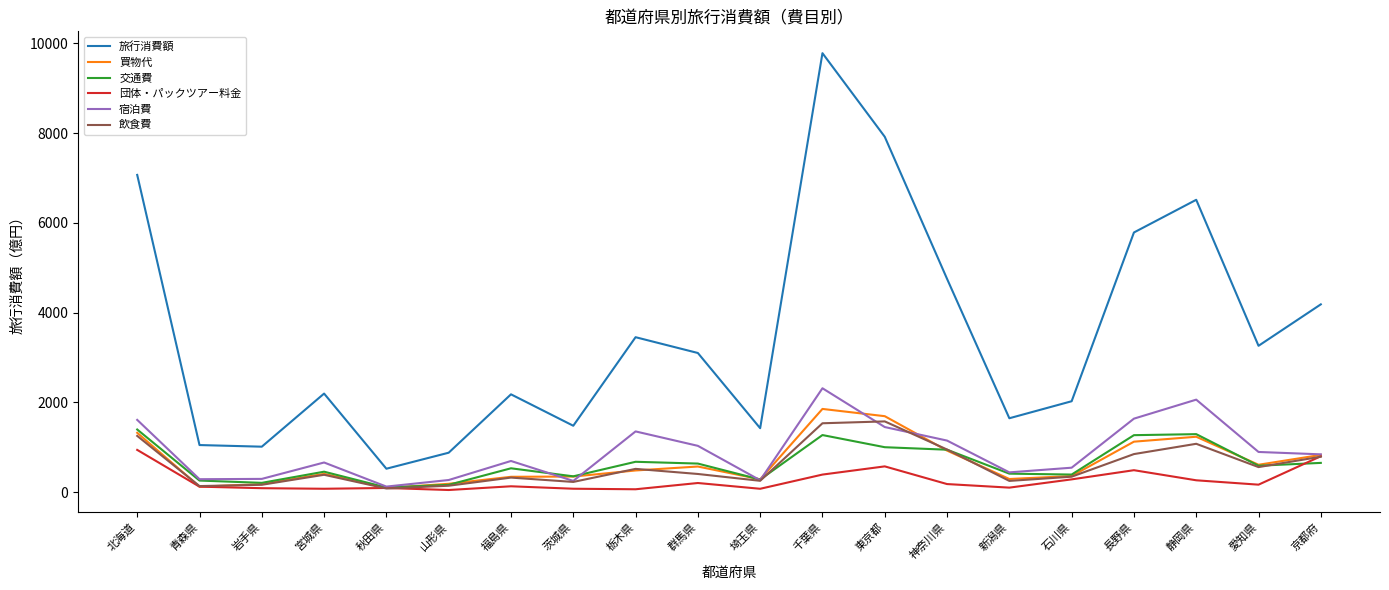

What is the difference between the highest and lowest values at 福島県?

2048.8